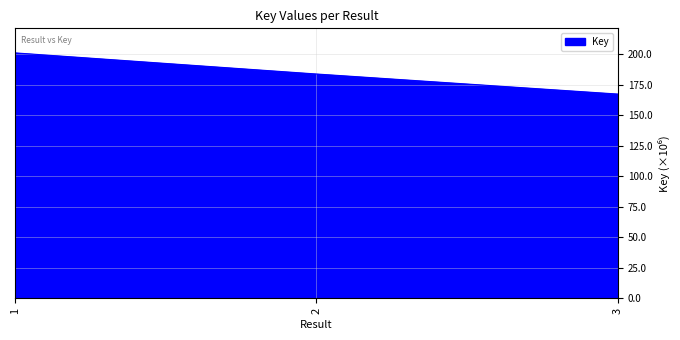

List the labels in order of value, smallest first.

3, 2, 1